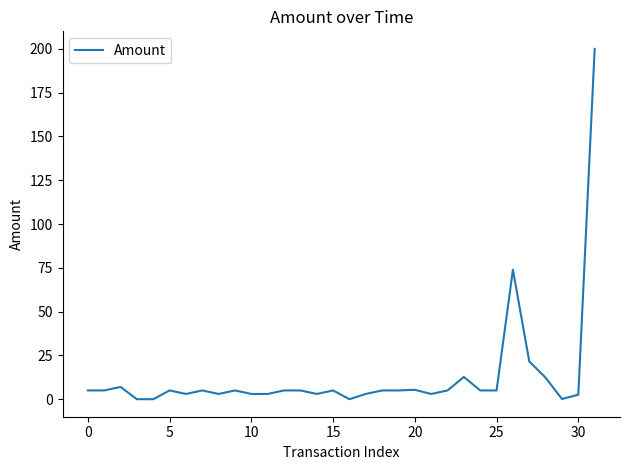

What is the maximum value shown in the chart?

200.0